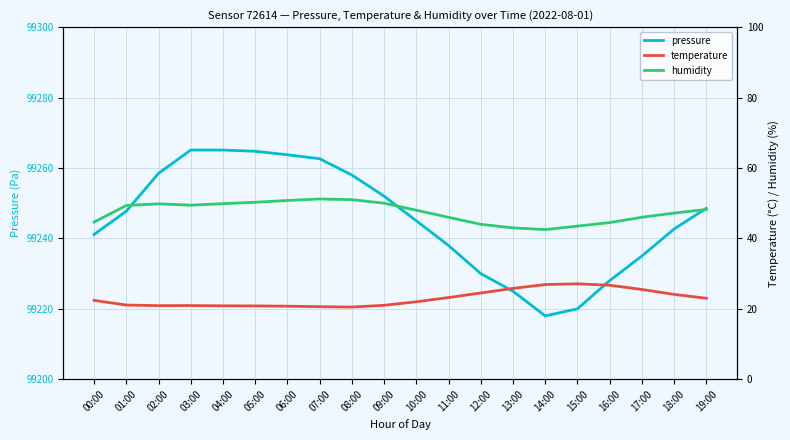

Which category has the highest value across all series?

03:00